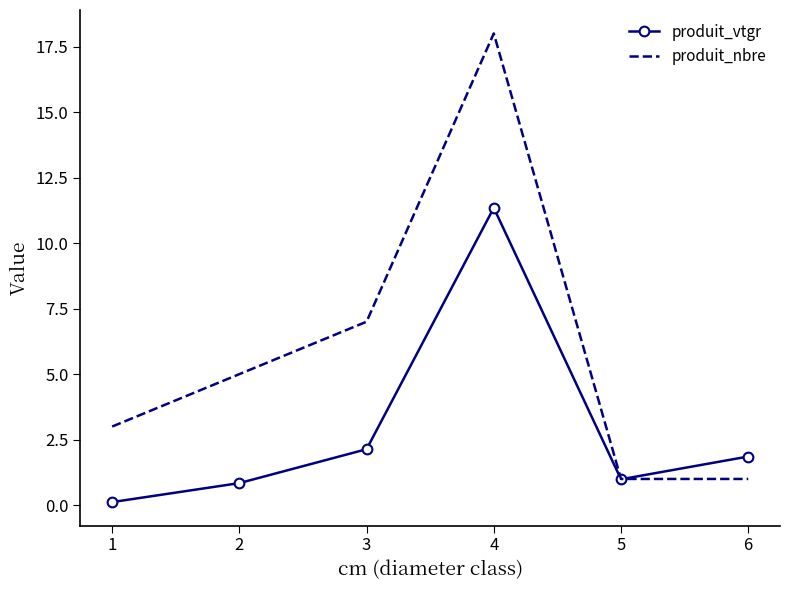

True or false: produit_nbre has more than 0 points higher than both neighbors.

True